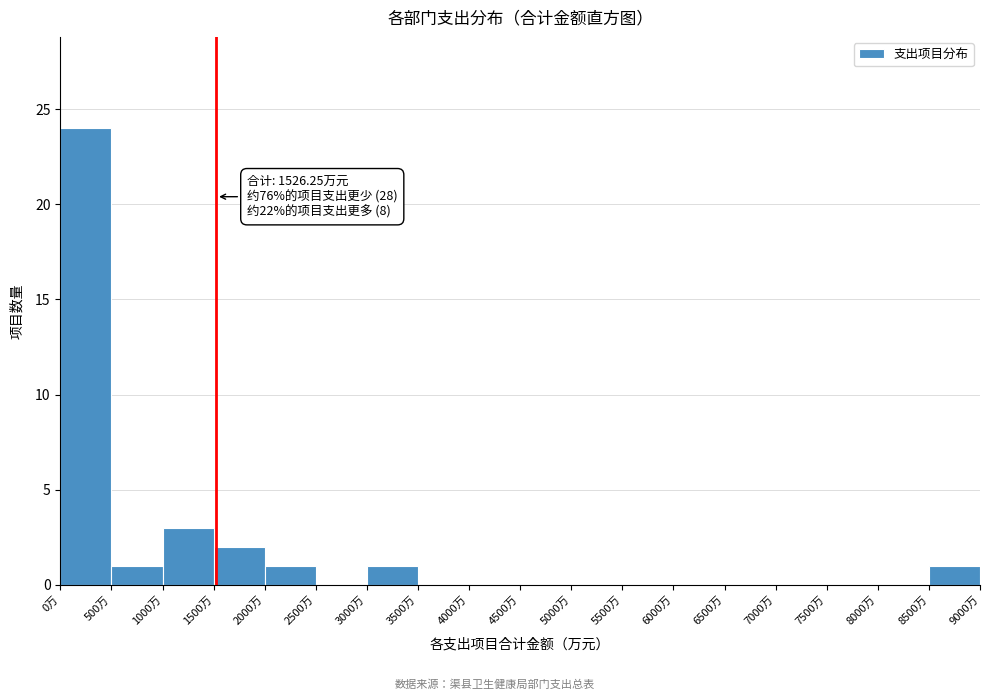

Which range on the x-axis has the tallest bar?

0 to 500